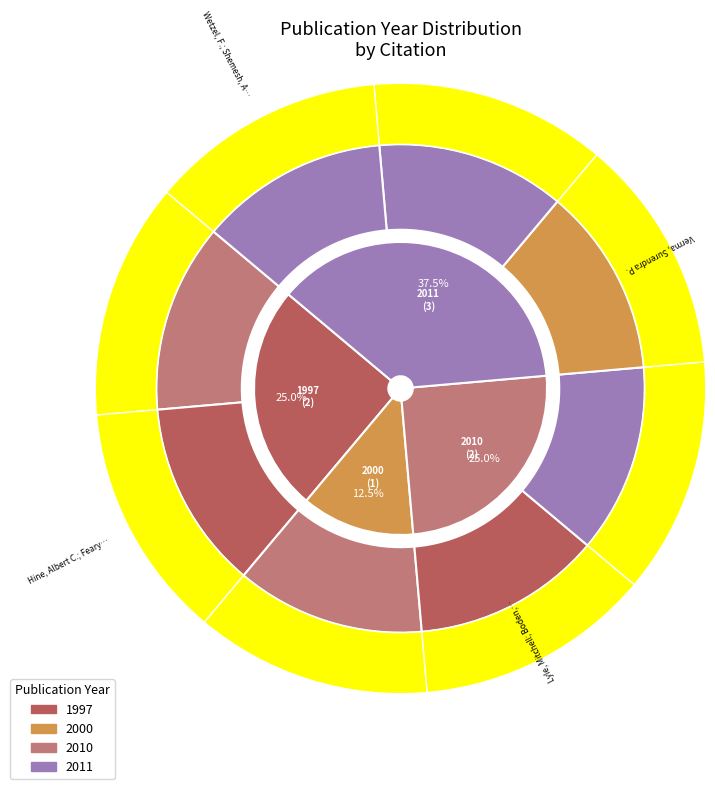

The Wehrmann, L. M.; Maerz, C. et al. slice represents 25% of the pie. True or false?

False